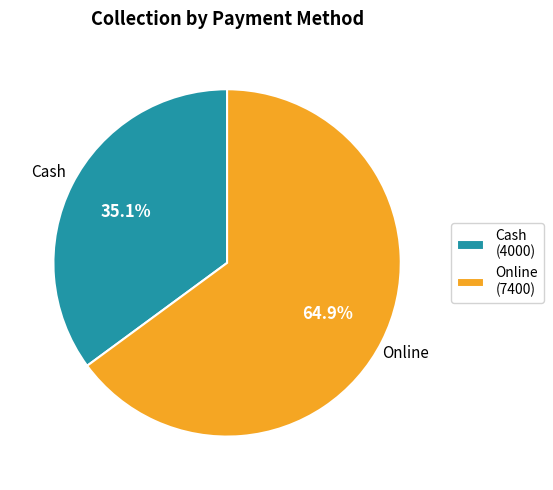

The Cash slice represents 24% of the pie. True or false?

False